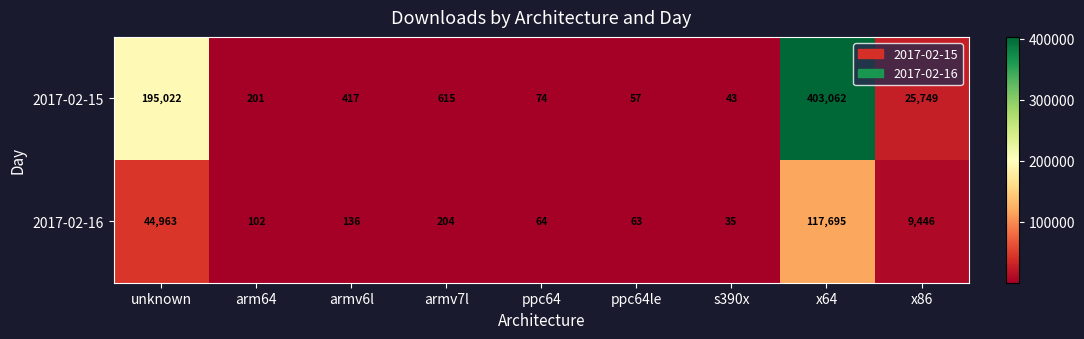

What is the lowest value of the 2017-02-16 series?

35